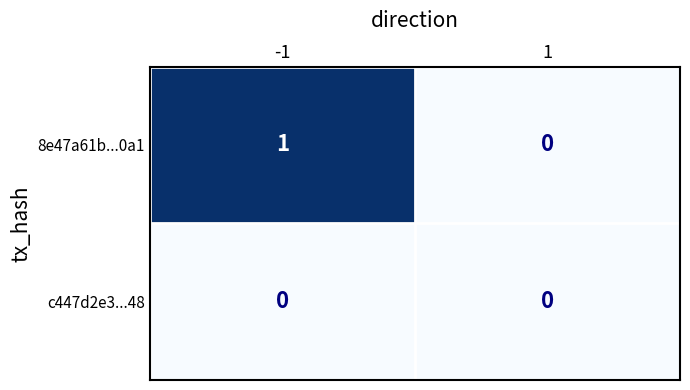

The value of 8e47a61b...0a1 at 1 is 0. True or false?

True